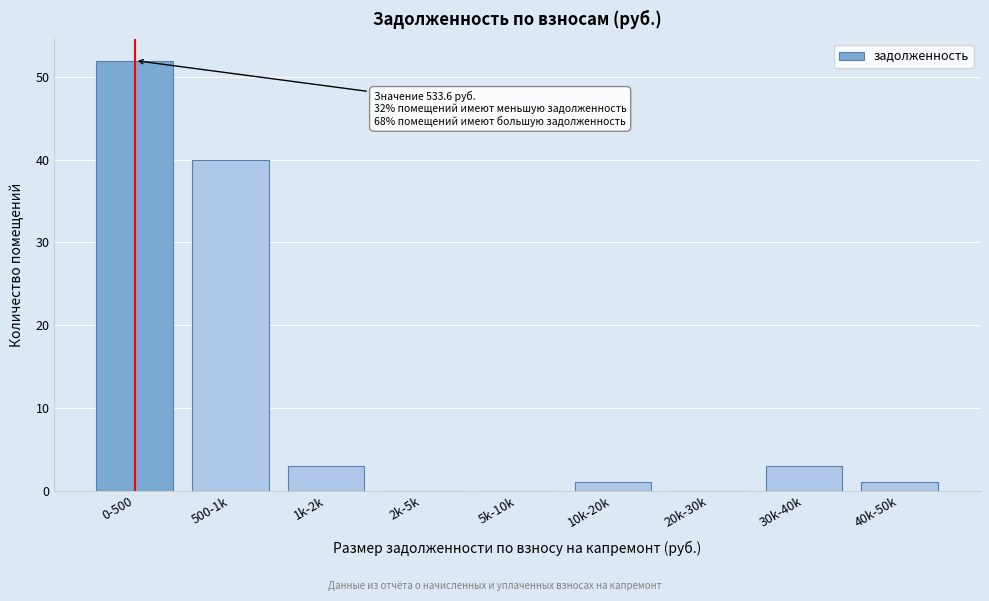

Reading left to right, transcribe all the data shown in this chart.

0-500=52	500-1k=40	1k-2k=3	2k-5k=0	5k-10k=0	10k-20k=1	20k-30k=0	30k-40k=3	40k-50k=1